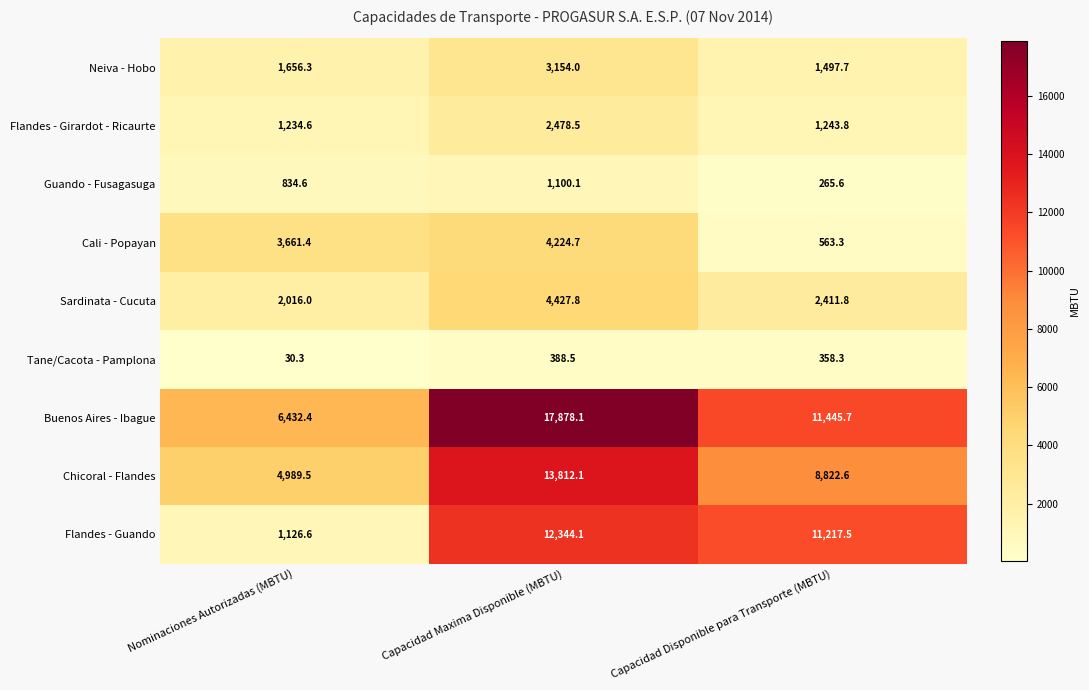

Reading left to right, transcribe all the data shown in this chart.

Neiva - Hobo: Nominaciones Autorizadas (MBTU)=1656.3	Capacidad Maxima Disponible (MBTU)=3154.0	Capacidad Disponible para Transporte (MBTU)=1497.7
Flandes - Girardot - Ricaurte: Nominaciones Autorizadas (MBTU)=1234.6	Capacidad Maxima Disponible (MBTU)=2478.5	Capacidad Disponible para Transporte (MBTU)=1243.8
Guando - Fusagasuga: Nominaciones Autorizadas (MBTU)=834.6	Capacidad Maxima Disponible (MBTU)=1100.1	Capacidad Disponible para Transporte (MBTU)=265.6
Cali - Popayan: Nominaciones Autorizadas (MBTU)=3661.4	Capacidad Maxima Disponible (MBTU)=4224.7	Capacidad Disponible para Transporte (MBTU)=563.3
Sardinata - Cucuta: Nominaciones Autorizadas (MBTU)=2016.0	Capacidad Maxima Disponible (MBTU)=4427.8	Capacidad Disponible para Transporte (MBTU)=2411.8
Tane/Cacota - Pamplona: Nominaciones Autorizadas (MBTU)=30.3	Capacidad Maxima Disponible (MBTU)=388.5	Capacidad Disponible para Transporte (MBTU)=358.3
Buenos Aires - Ibague: Nominaciones Autorizadas (MBTU)=6432.4	Capacidad Maxima Disponible (MBTU)=17878.1	Capacidad Disponible para Transporte (MBTU)=11445.7
Chicoral - Flandes: Nominaciones Autorizadas (MBTU)=4989.5	Capacidad Maxima Disponible (MBTU)=13812.1	Capacidad Disponible para Transporte (MBTU)=8822.6
Flandes - Guando: Nominaciones Autorizadas (MBTU)=1126.6	Capacidad Maxima Disponible (MBTU)=12344.1	Capacidad Disponible para Transporte (MBTU)=11217.5